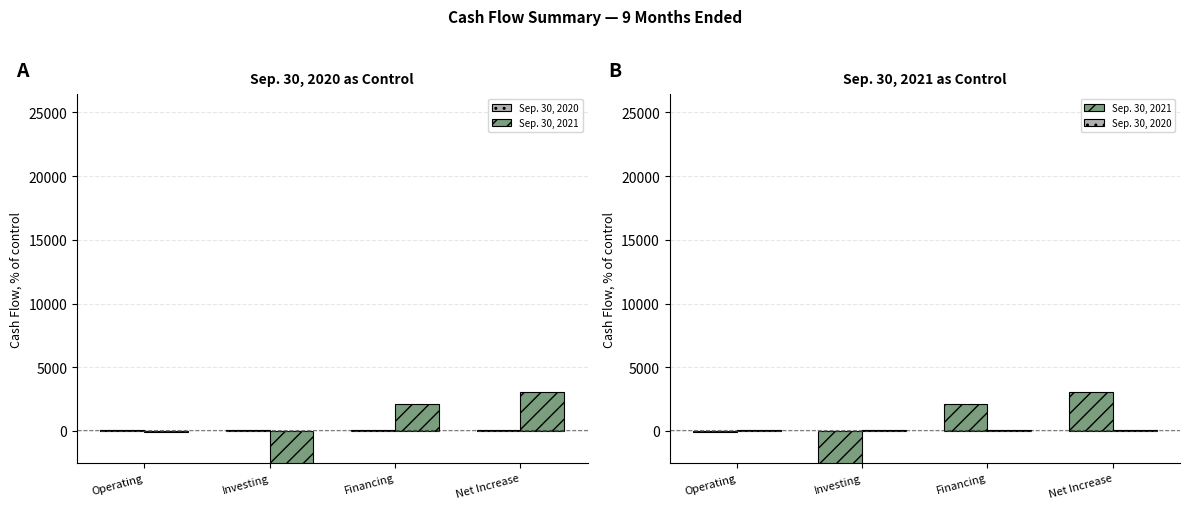

What is the label of the 3rd bar from the right?

Investing